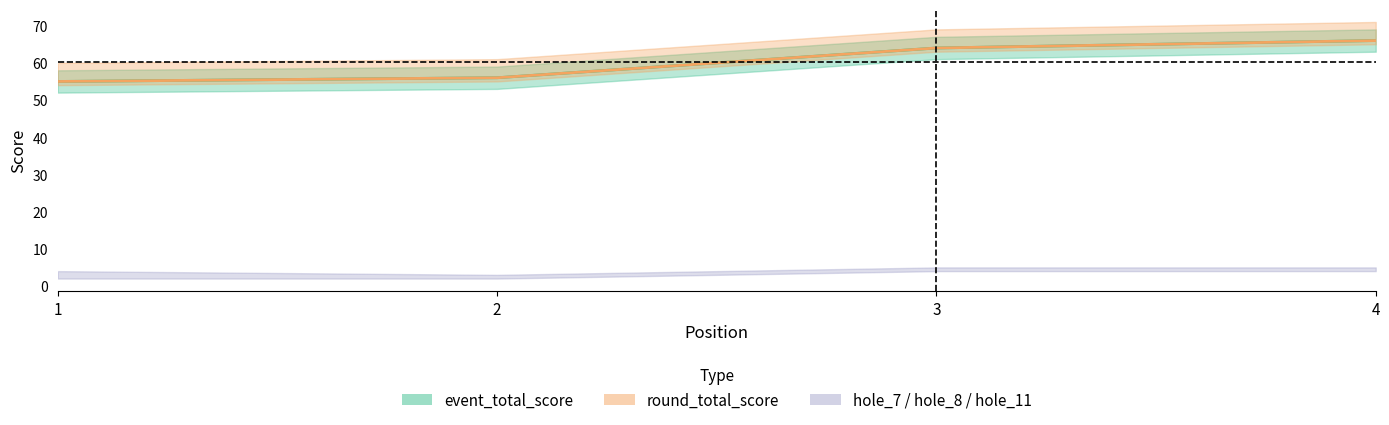

Read the hole_7 value at 4.

5